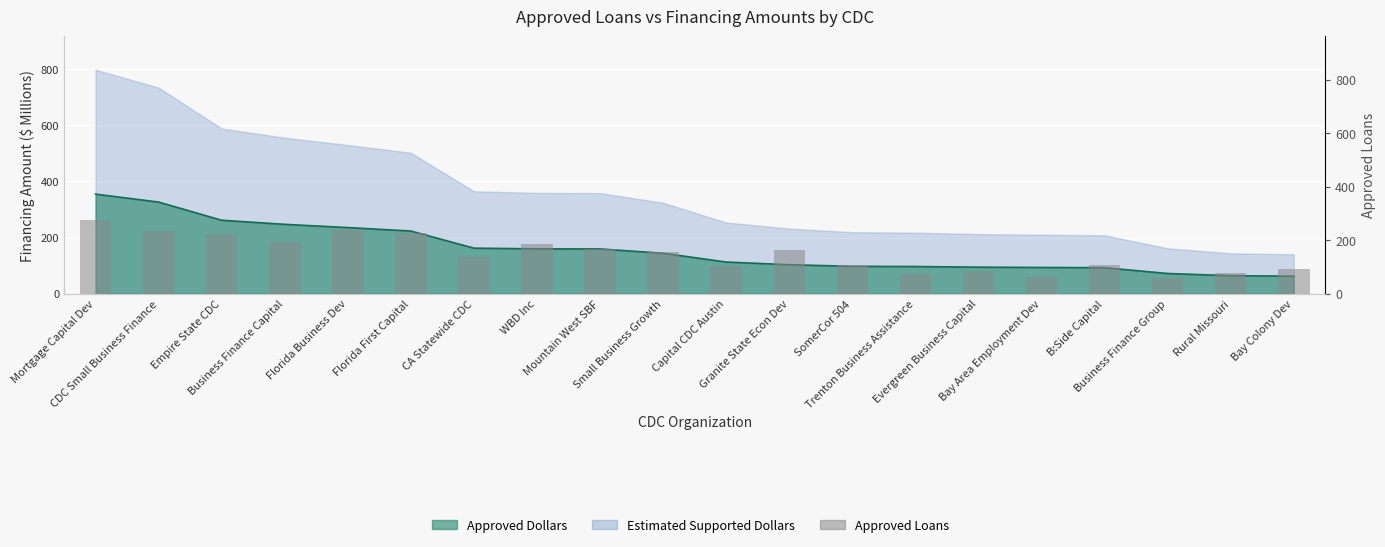

At which label is the value closest to 167?

Mountain West SBF